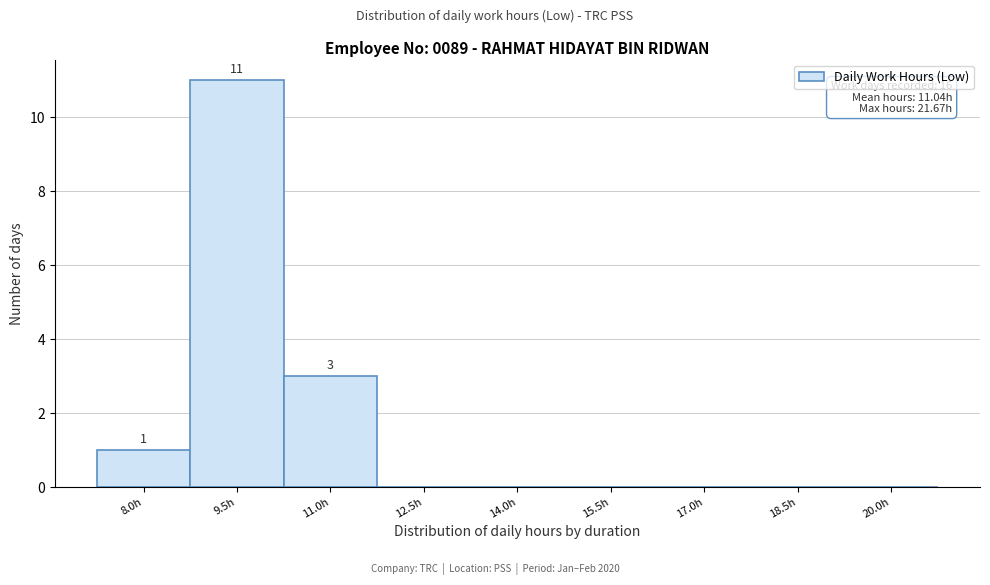

Reading right to left, transcribe all the data shown in this chart.

20.0h=0	18.5h=0	17.0h=0	15.5h=0	14.0h=0	12.5h=0	11.0h=3	9.5h=11	8.0h=1